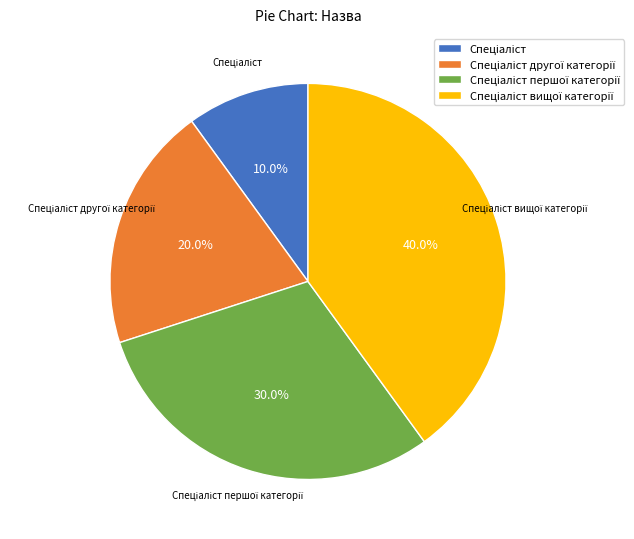

Is there any slice that represents more than half of the pie?

No